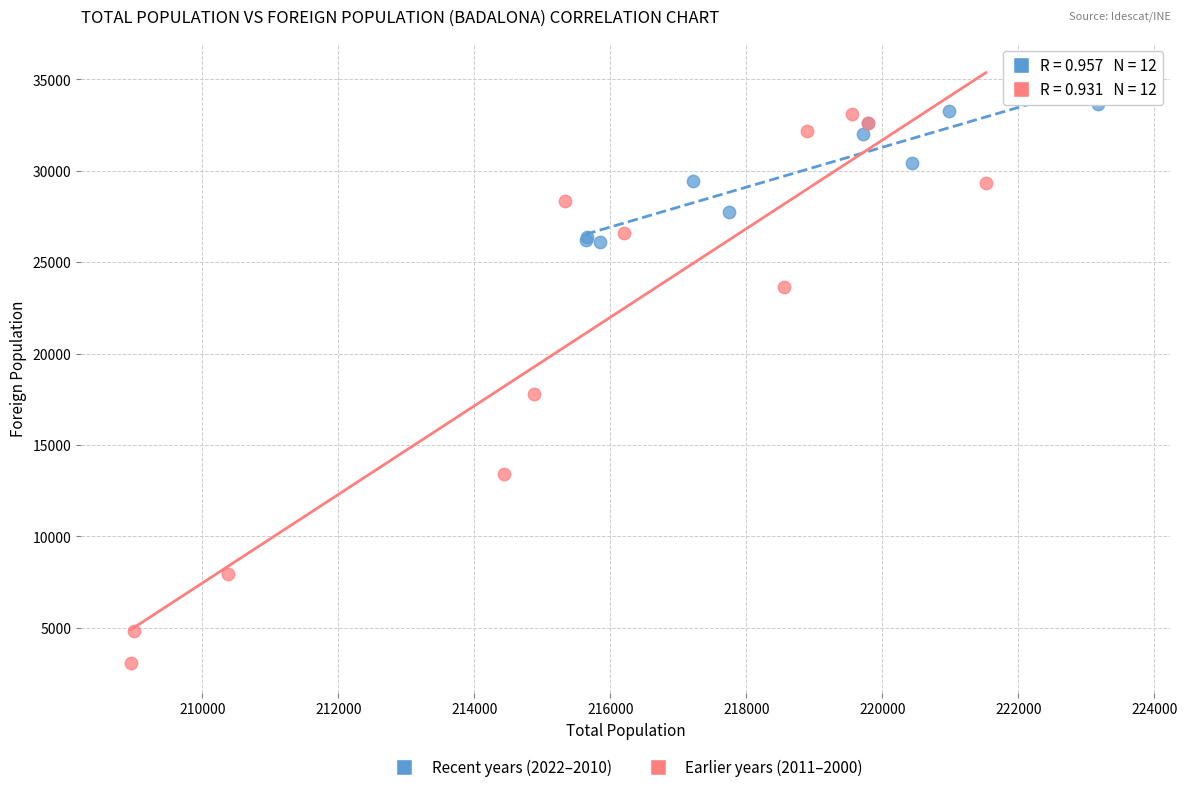

Which series contains the highest Y value?

Recent years (2022–2010)